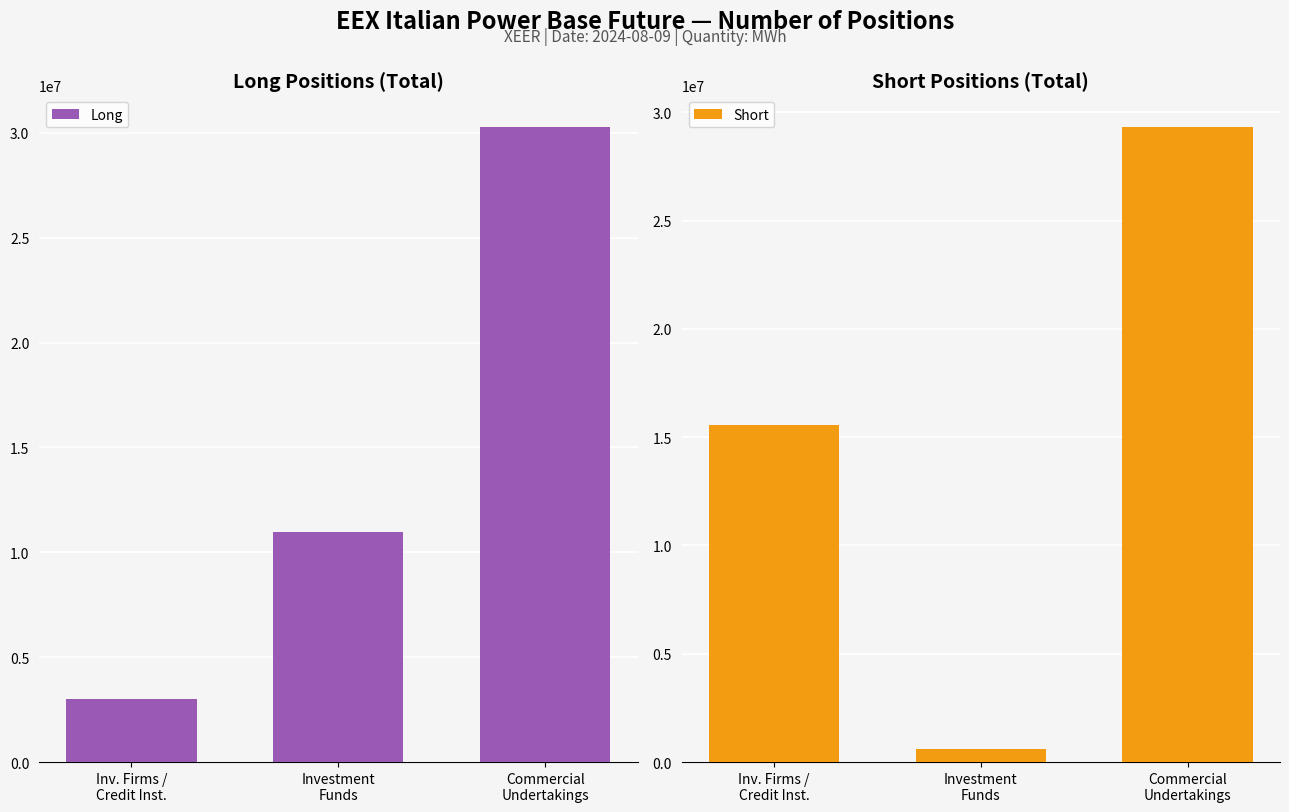

True or false: Long has a value of 47989475 at Commercial
Undertakings.

False